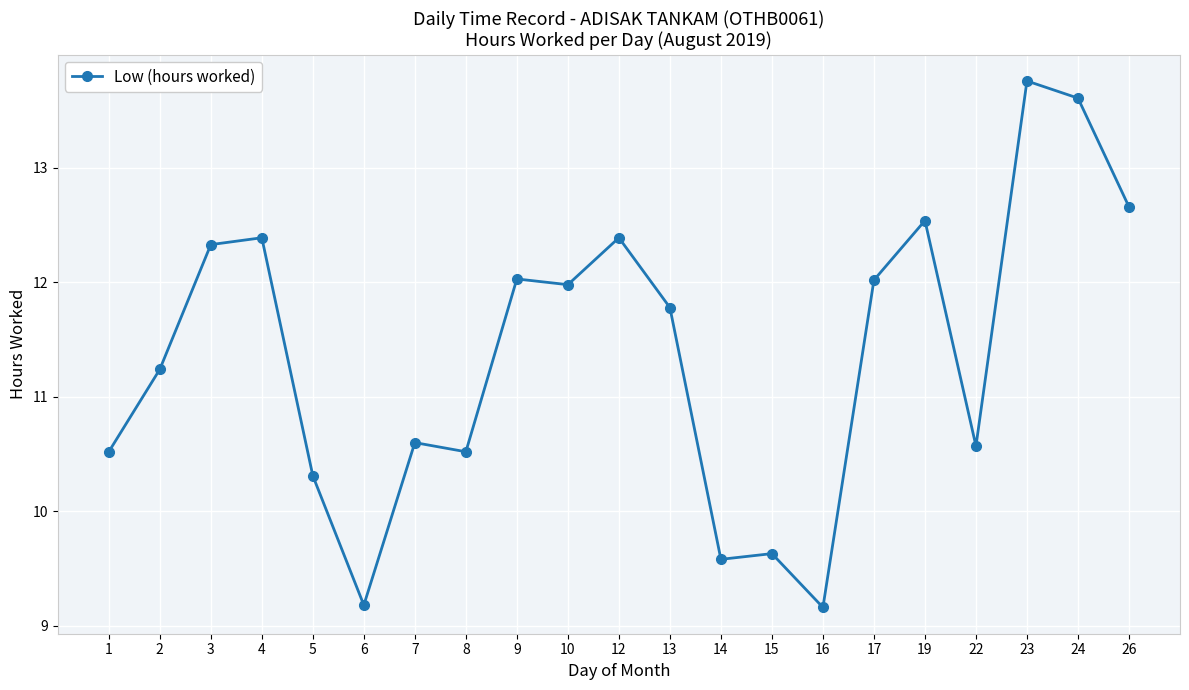

The value at 17 is 12.0. True or false?

True